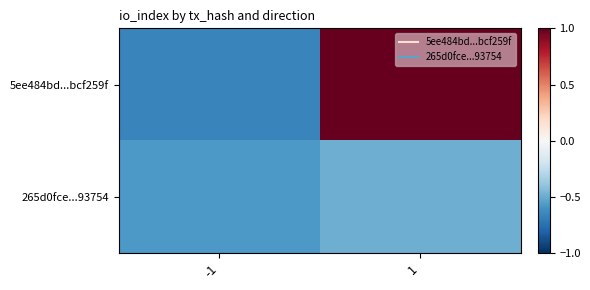

Count the number of categories in the chart.

2